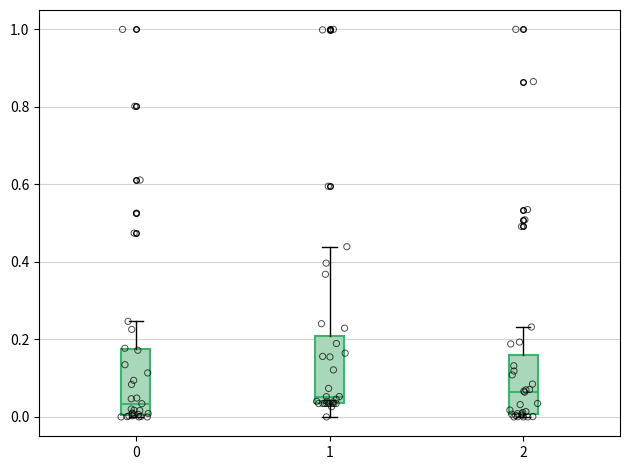

Reading left to right, transcribe this box plot: for each box, give where its median line is, the range the box spans, and where its two whiskers end, as read against the y-axis. The values are not printed on the chart, so give them approximately, as read against the axis.

0: median 0.04, box 0.00 to 0.18, whiskers 0.00 to 0.24
1: median 0.06, box 0.04 to 0.20, whiskers 0.00 to 0.44
2: median 0.06, box 0.00 to 0.16, whiskers 0.00 (just below the box's lower edge) to 0.24